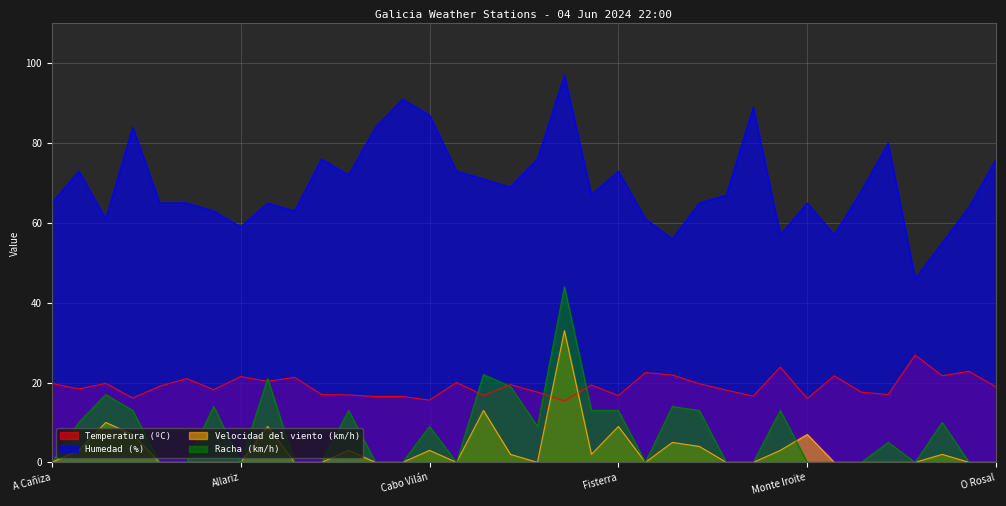

What is the average value of the Racha (km/h) series?

7.6